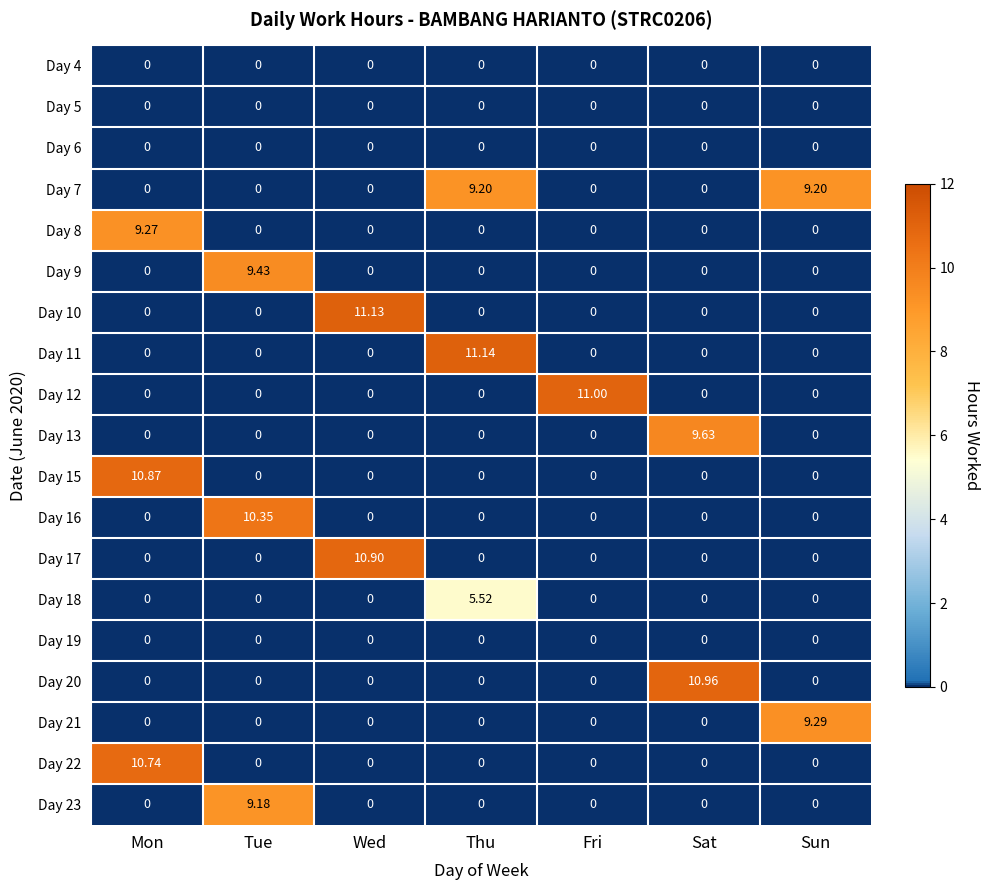

Which category has the highest value in the Day 20 series?

Sat